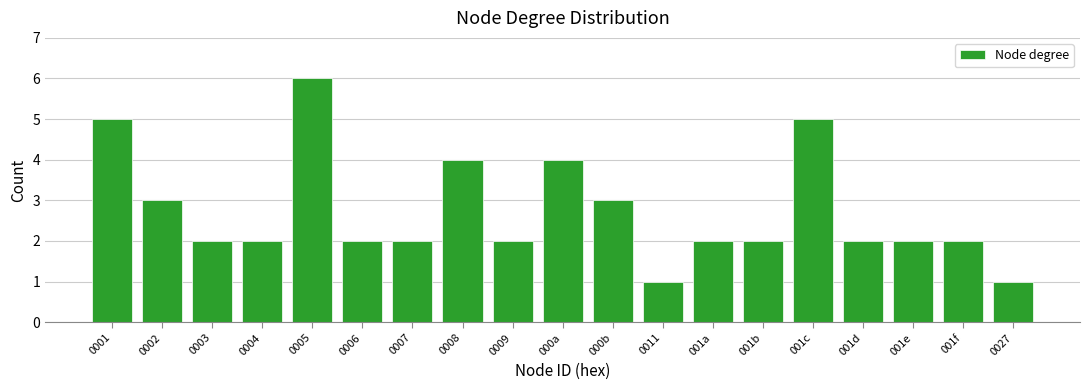

Reading left to right, extract all data points from this chart.

5	3	2	2	6	2	2	4	2	4	3	1	2	2	5	2	2	2	1